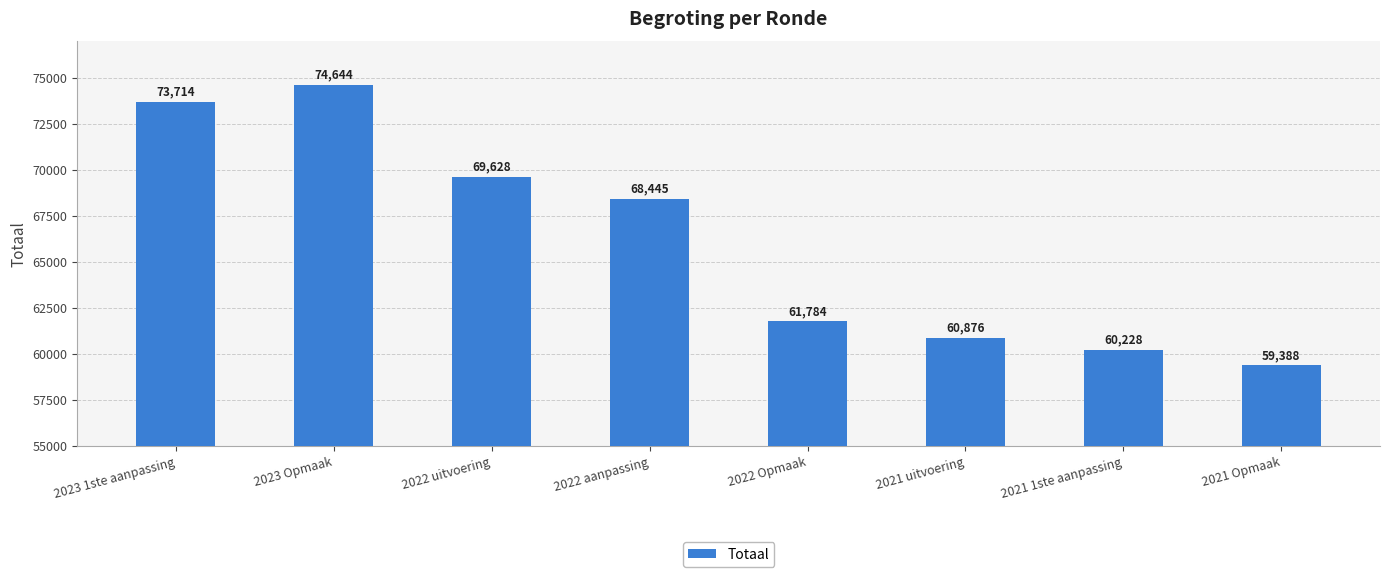

Rank the categories by value from lowest to highest.

2021 Opmaak, 2021 1ste aanpassing, 2021 uitvoering, 2022 Opmaak, 2022 aanpassing, 2022 uitvoering, 2023 1ste aanpassing, 2023 Opmaak